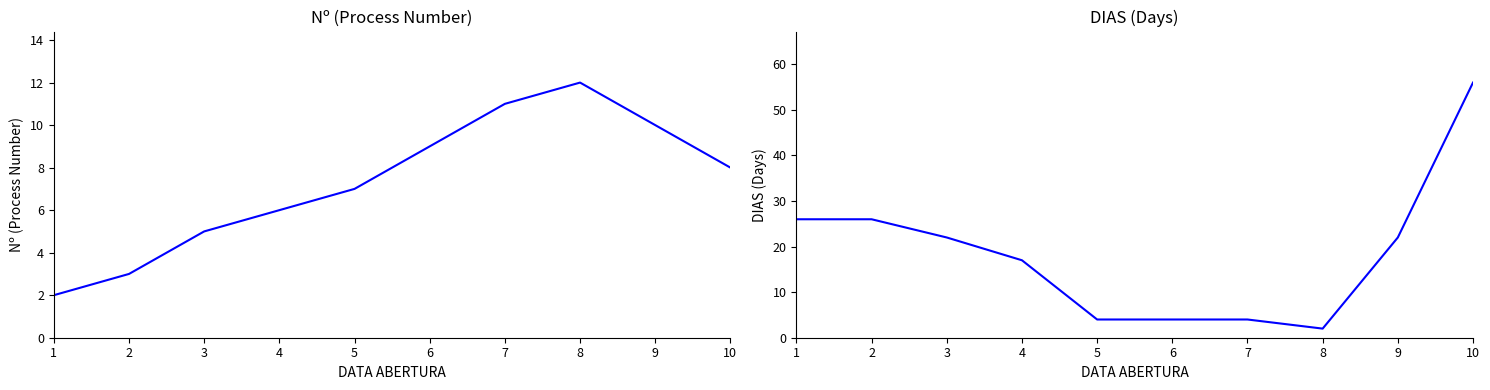

How many data points does each series have?

10